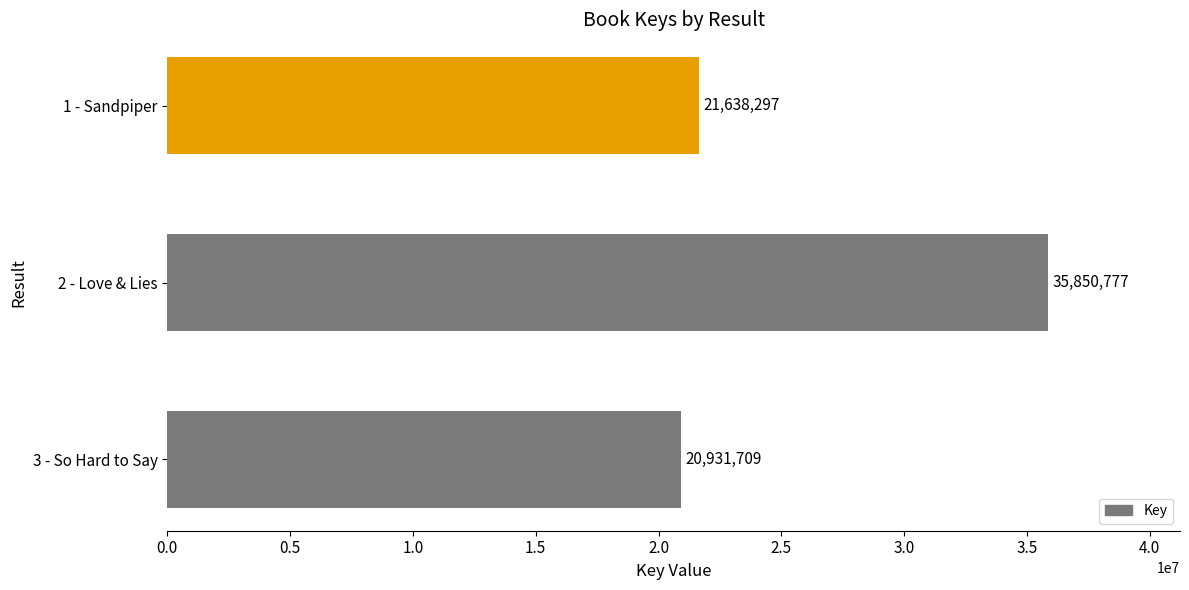

Count the number of data series in this chart.

1